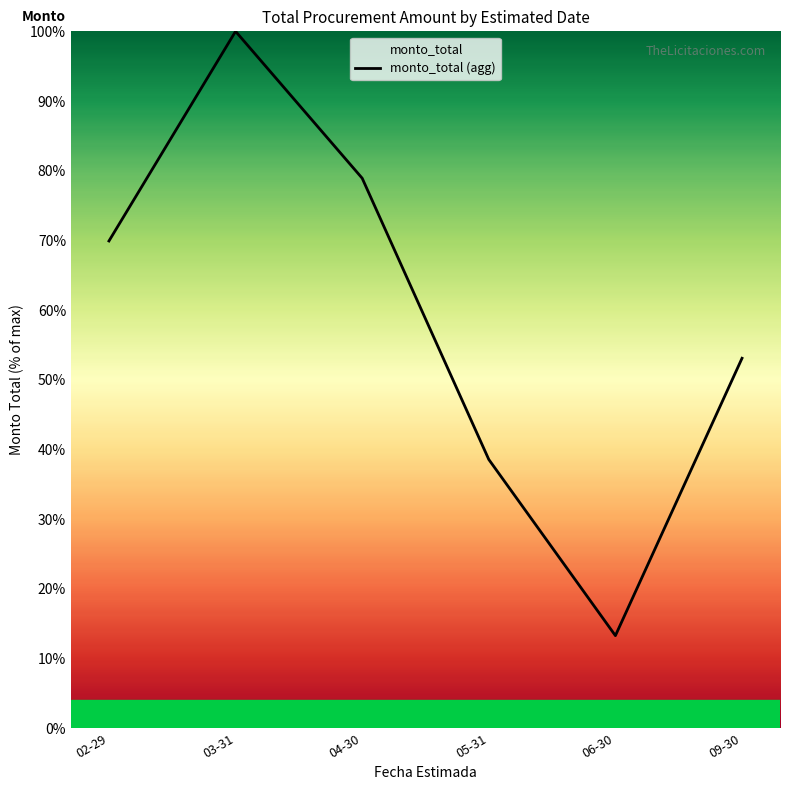

What is the difference between the values at 04-30 and 06-30?

65.6